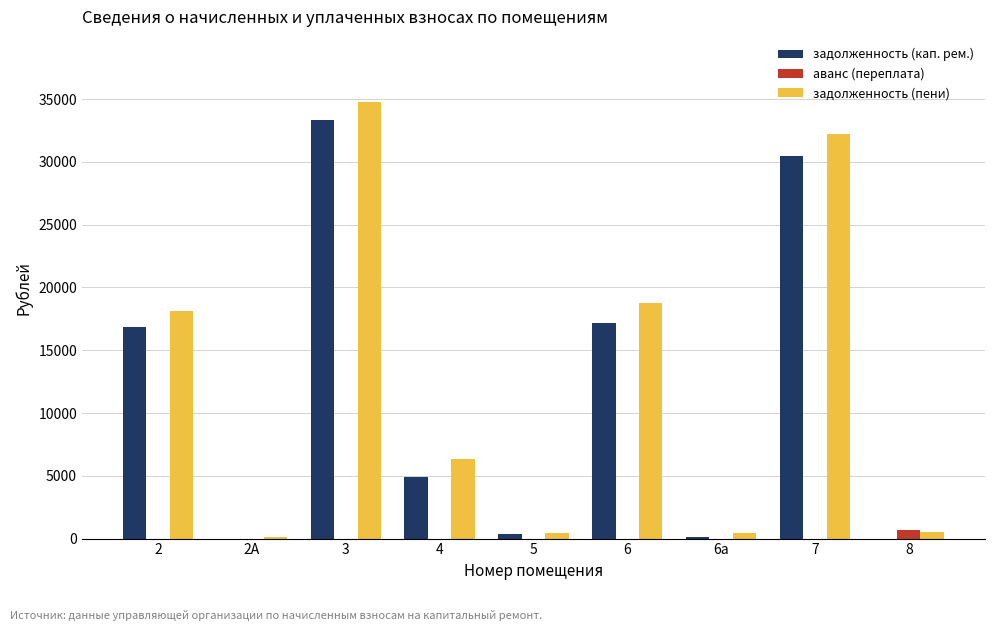

What is the maximum value for задолженность (кап. рем.)?

33288.8